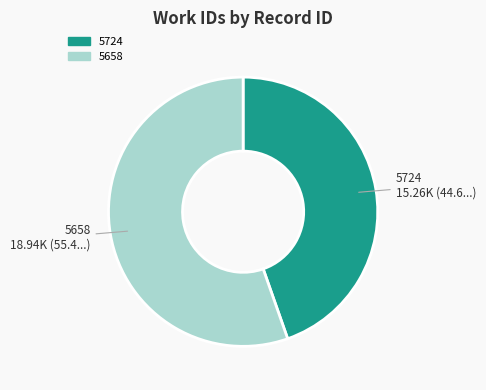

The 5658 slice represents 55% of the pie. True or false?

True